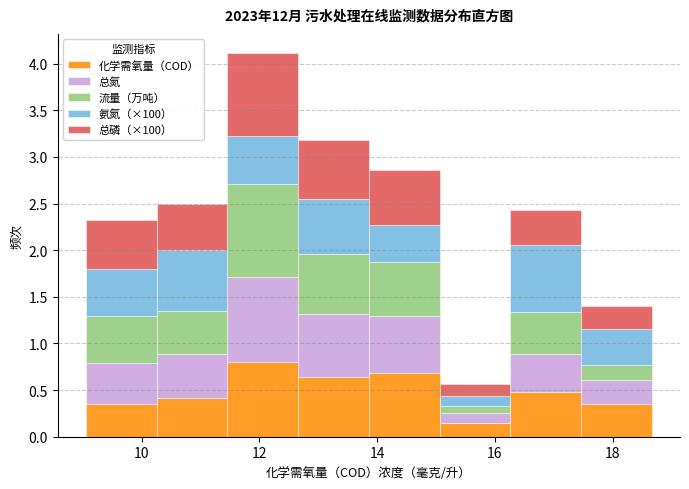

Reading left to right, transcribe this chart: for each stacked bar, give the range it covers on the x-axis and its total height. Neither the bar edges nor the heights are printed on the chart, so give them approximately, as read against the axes.

9.0 to 10.2: 2.35
10.2 to 11.4: 2.50
11.4 to 12.6: 4.10
12.6 to 13.8: 3.20
13.8 to 15.0: 2.85
15.0 to 16.2: 0.55
16.2 to 17.4: 2.45
17.4 to 18.6: 1.40